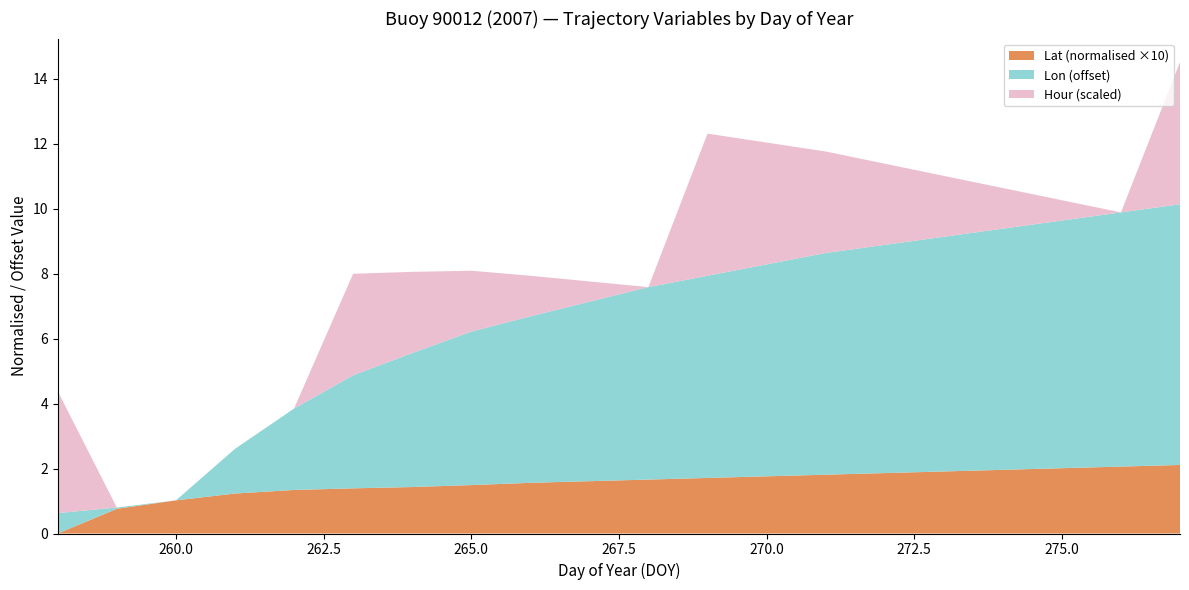

What are all the series names shown in the legend?

Lat (normalised ×10), Lon (offset), Hour (scaled)